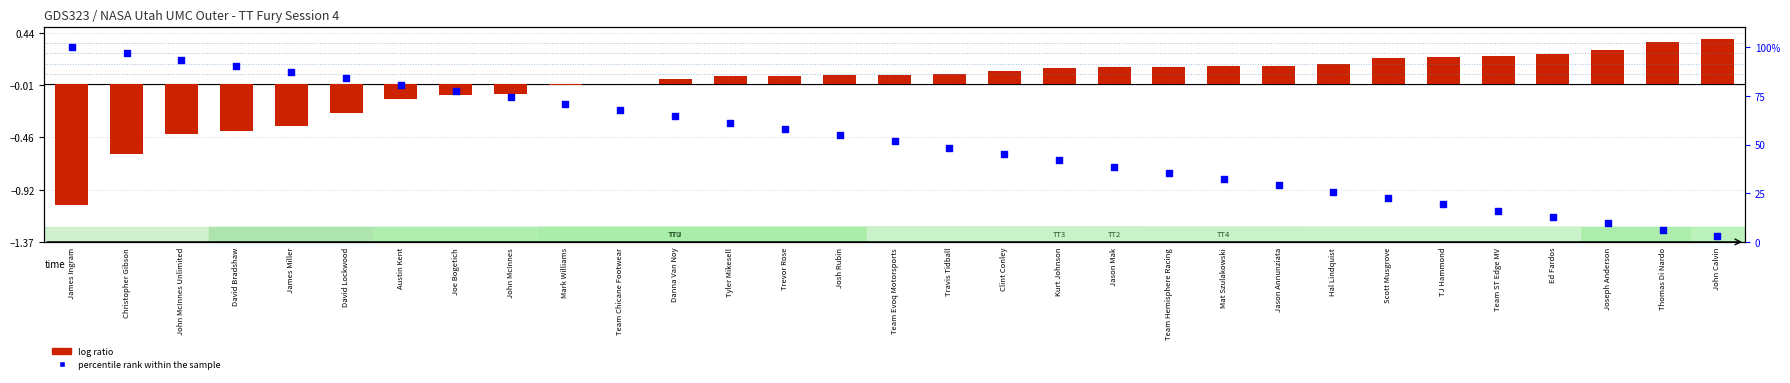

What is the total value across all series at Travis Tidball?

48.5